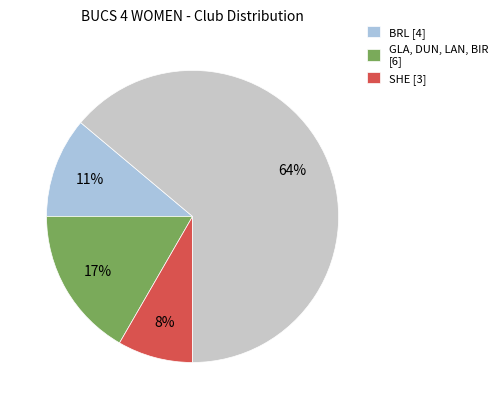

Does any single category account for the majority?

Yes